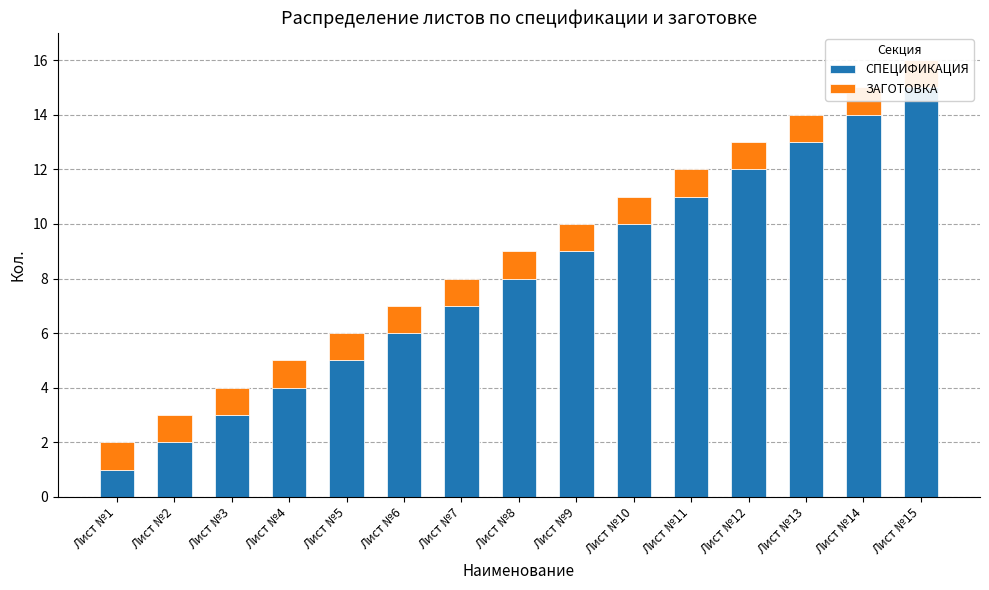

Reading left to right, transcribe all the data shown in this chart.

СПЕЦИФИКАЦИЯ: Лист №1=1	Лист №2=2	Лист №3=3	Лист №4=4	Лист №5=5	Лист №6=6	Лист №7=7	Лист №8=8	Лист №9=9	Лист №10=10	Лист №11=11	Лист №12=12	Лист №13=13	Лист №14=14	Лист №15=15
ЗАГОТОВКА: Лист №1=1	Лист №2=1	Лист №3=1	Лист №4=1	Лист №5=1	Лист №6=1	Лист №7=1	Лист №8=1	Лист №9=1	Лист №10=1	Лист №11=1	Лист №12=1	Лист №13=1	Лист №14=1	Лист №15=1